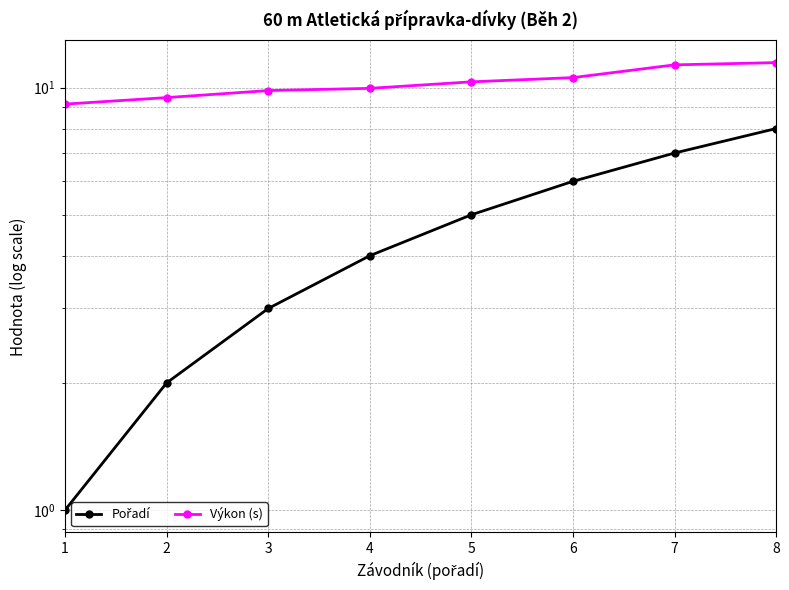

True or false: Pořadí has a value of 6.0 at 6.

True